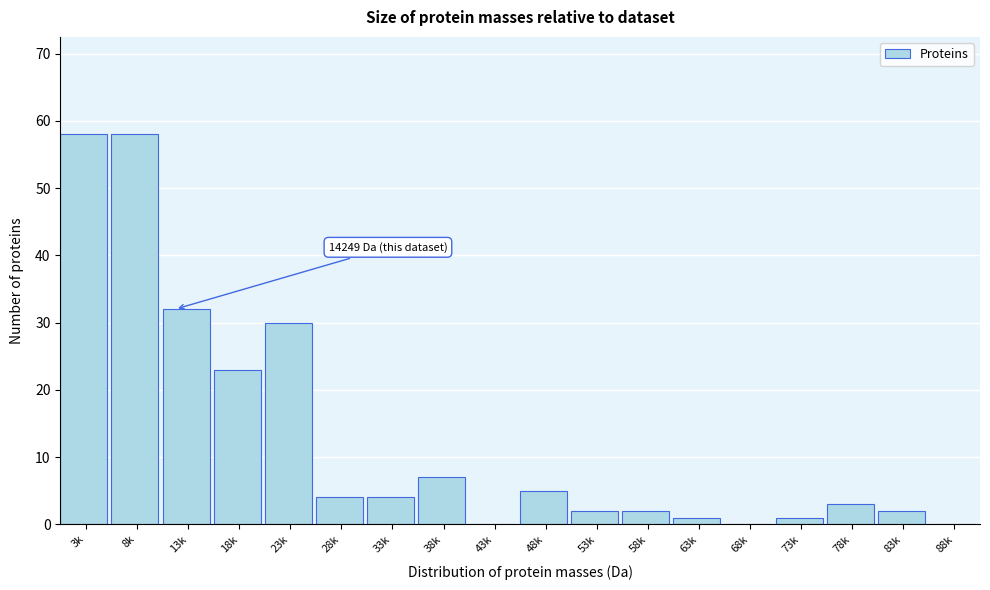

Reading right to left, extract all data points from this chart.

88k=0	83k=2	78k=3	73k=1	68k=0	63k=1	58k=2	53k=2	48k=5	43k=0	38k=7	33k=4	28k=4	23k=30	18k=23	13k=32	8k=58	3k=58